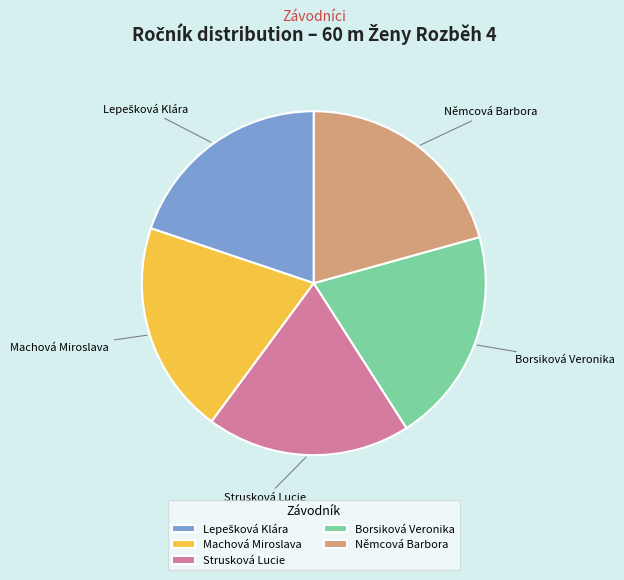

Is the sum of Borsiková Veronika and Machová Miroslava greater than half?

No